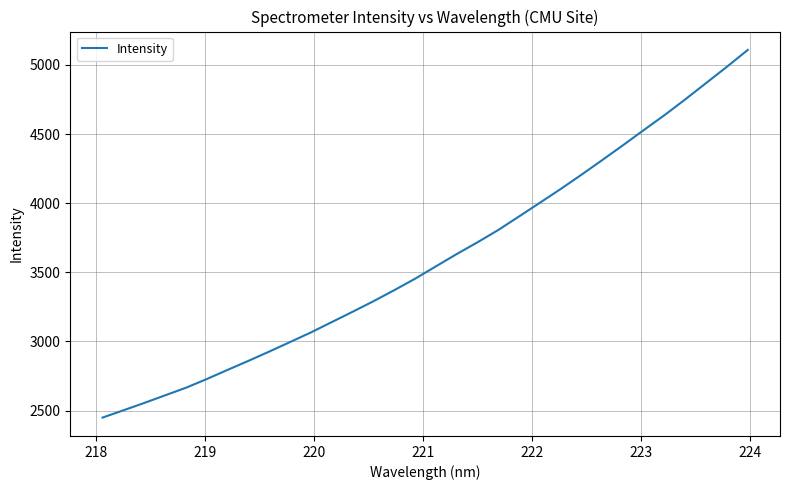

What is the greatest value displayed?

5108.0